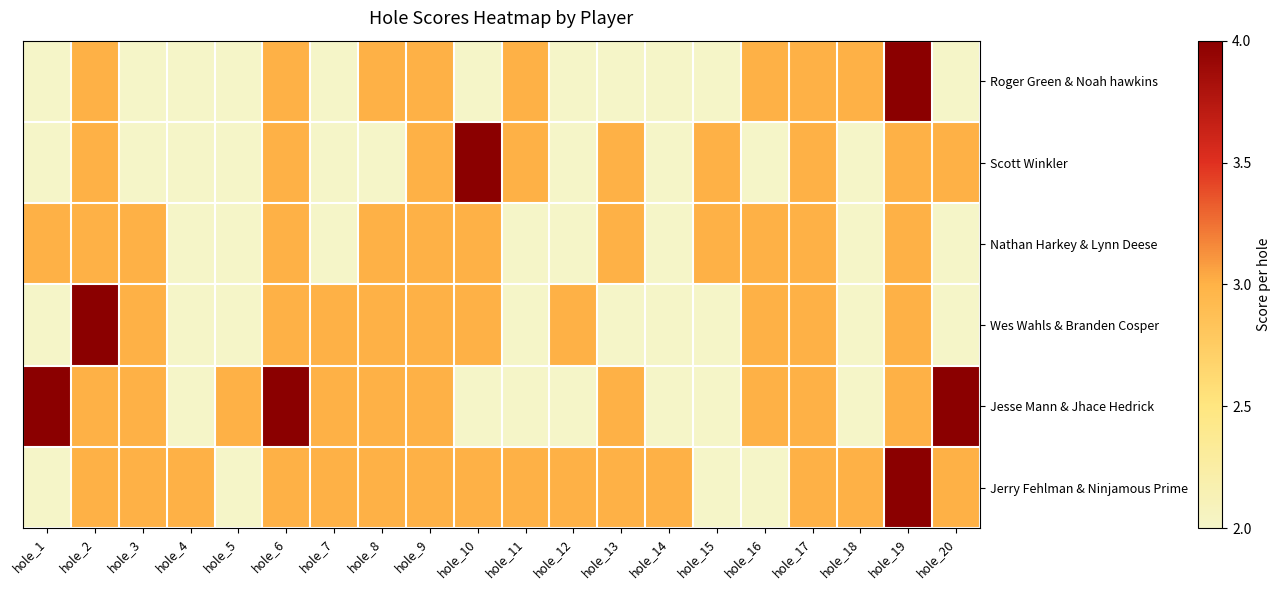

Reading right to left, extract all data points from this chart.

Roger Green & Noah hawkins: hole_20=2	hole_19=4	hole_18=3	hole_17=3	hole_16=3	hole_15=2	hole_14=2	hole_13=2	hole_12=2	hole_11=3	hole_10=2	hole_9=3	hole_8=3	hole_7=2	hole_6=3	hole_5=2	hole_4=2	hole_3=2	hole_2=3	hole_1=2
Scott Winkler: hole_20=3	hole_19=3	hole_18=2	hole_17=3	hole_16=2	hole_15=3	hole_14=2	hole_13=3	hole_12=2	hole_11=3	hole_10=4	hole_9=3	hole_8=2	hole_7=2	hole_6=3	hole_5=2	hole_4=2	hole_3=2	hole_2=3	hole_1=2
Nathan Harkey & Lynn Deese: hole_20=2	hole_19=3	hole_18=2	hole_17=3	hole_16=3	hole_15=3	hole_14=2	hole_13=3	hole_12=2	hole_11=2	hole_10=3	hole_9=3	hole_8=3	hole_7=2	hole_6=3	hole_5=2	hole_4=2	hole_3=3	hole_2=3	hole_1=3
Wes Wahls & Branden Cosper: hole_20=2	hole_19=3	hole_18=2	hole_17=3	hole_16=3	hole_15=2	hole_14=2	hole_13=2	hole_12=3	hole_11=2	hole_10=3	hole_9=3	hole_8=3	hole_7=3	hole_6=3	hole_5=2	hole_4=2	hole_3=3	hole_2=4	hole_1=2
Jesse Mann & Jhace Hedrick: hole_20=4	hole_19=3	hole_18=2	hole_17=3	hole_16=3	hole_15=2	hole_14=2	hole_13=3	hole_12=2	hole_11=2	hole_10=2	hole_9=3	hole_8=3	hole_7=3	hole_6=4	hole_5=3	hole_4=2	hole_3=3	hole_2=3	hole_1=4
Jerry Fehlman & Ninjamous Prime: hole_20=3	hole_19=4	hole_18=3	hole_17=3	hole_16=2	hole_15=2	hole_14=3	hole_13=3	hole_12=3	hole_11=3	hole_10=3	hole_9=3	hole_8=3	hole_7=3	hole_6=3	hole_5=2	hole_4=3	hole_3=3	hole_2=3	hole_1=2